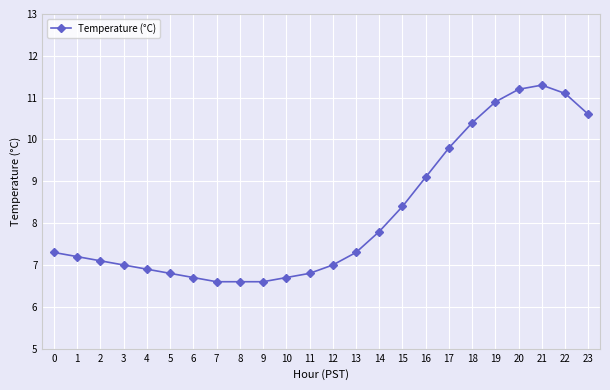

How many categories are shown in the chart?

24